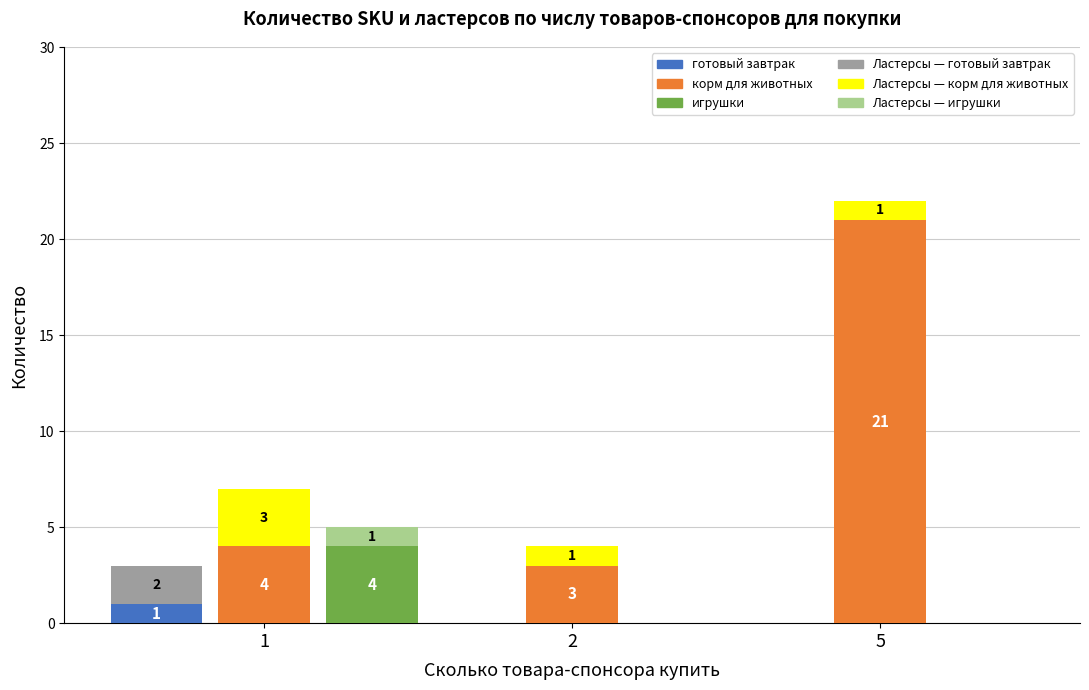

What are all the series names shown in the legend?

готовый завтрак, Ластерсы — готовый завтрак, корм для животных, Ластерсы — корм для животных, игрушки, Ластерсы — игрушки